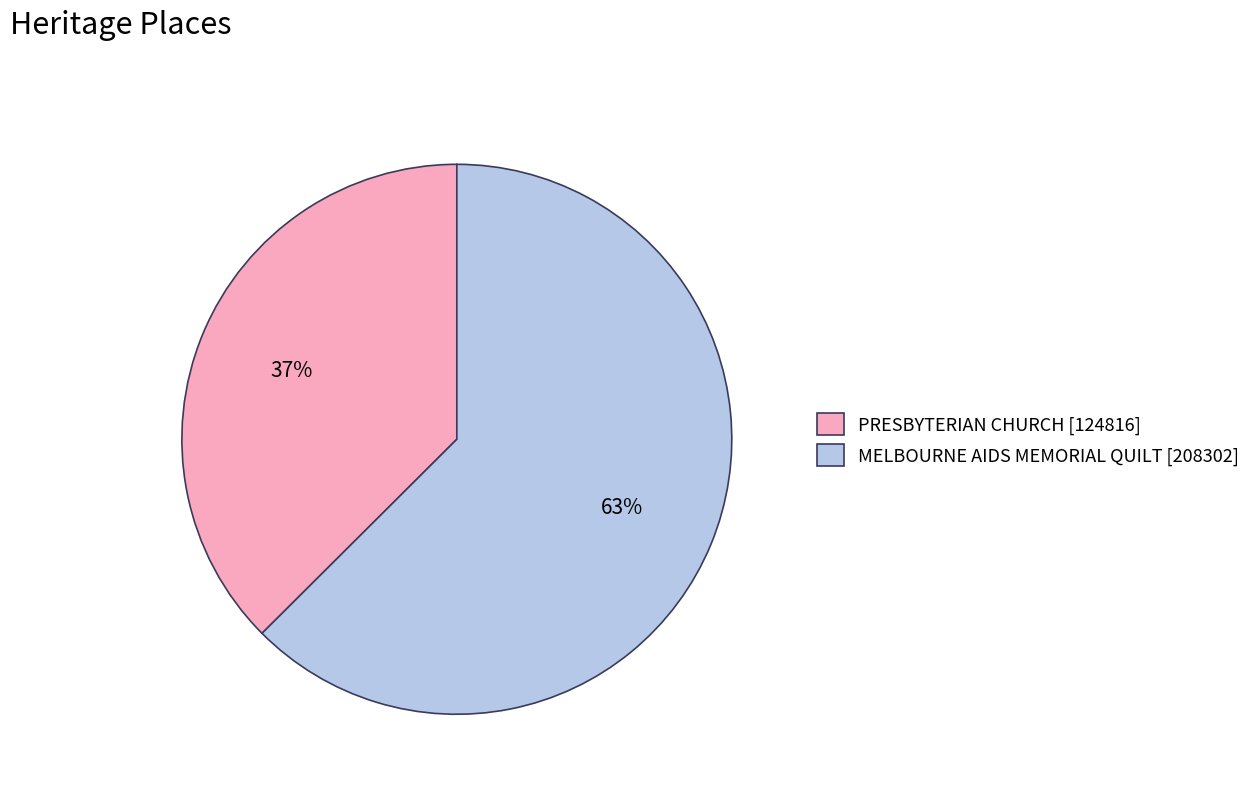

To the nearest percent, what portion does PRESBYTERIAN CHURCH represent?

37%